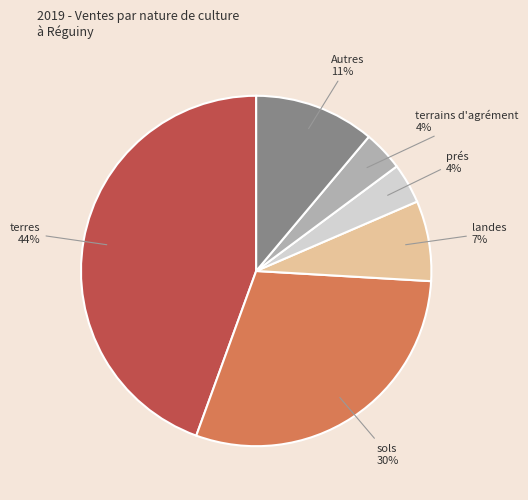

Is there a majority slice in this chart?

No